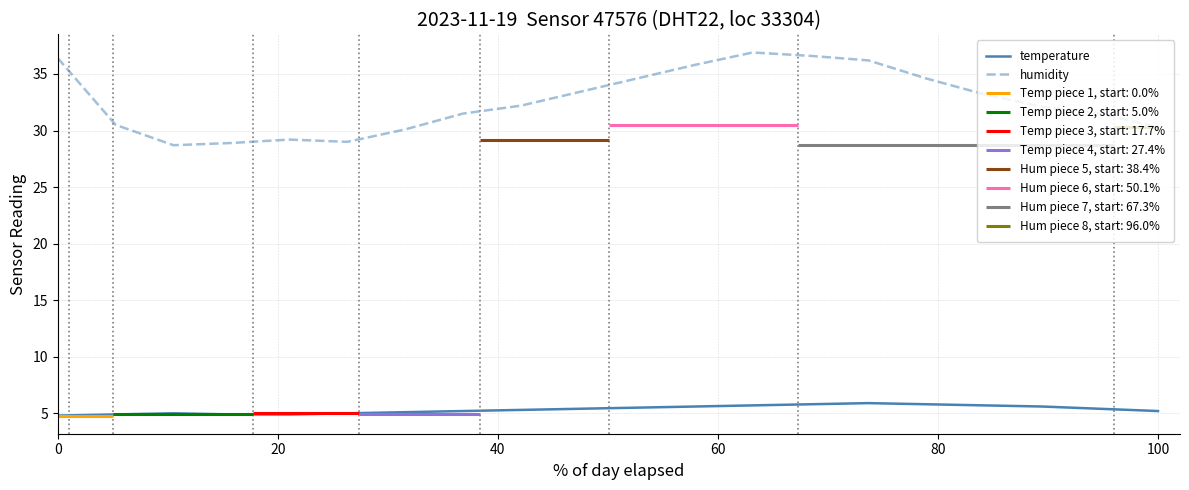

True or false: humidity and temperature intersect in this chart.

False